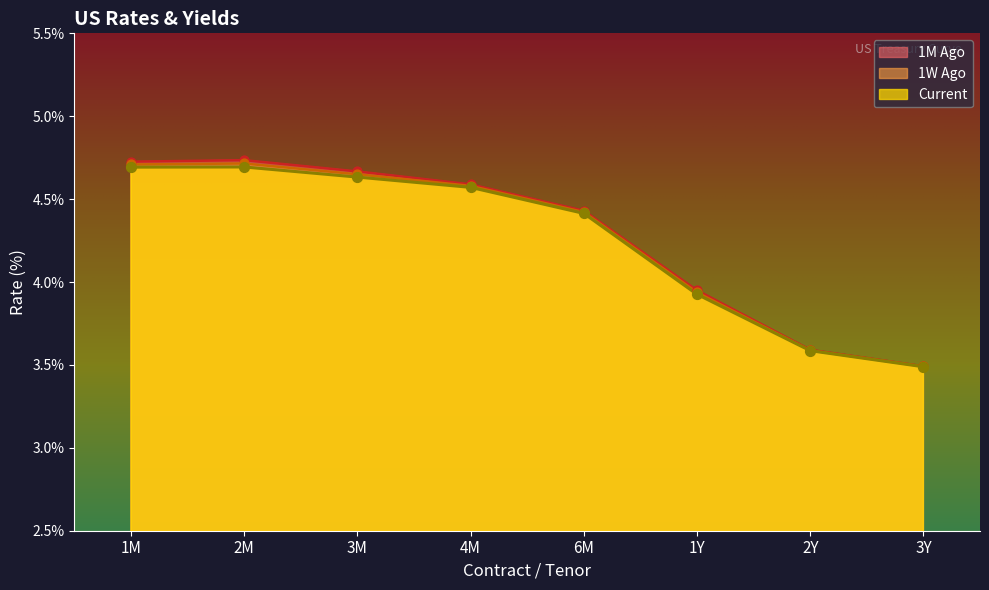

What is the total value across all series at 1Y?

11.8